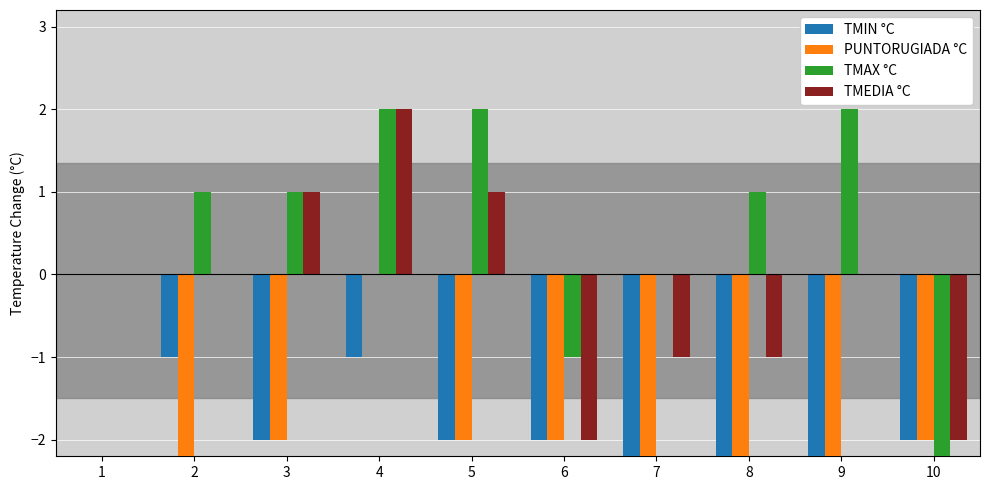

The value of PUNTORUGIADA °C at 3 is -2. True or false?

True